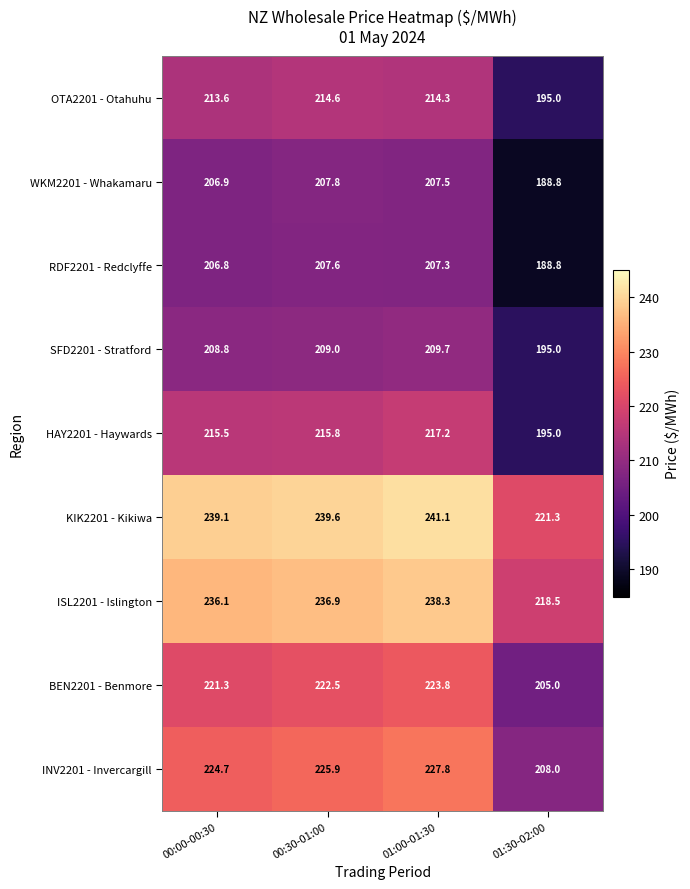

At which category is the sum across all series the highest?

01:00-01:30